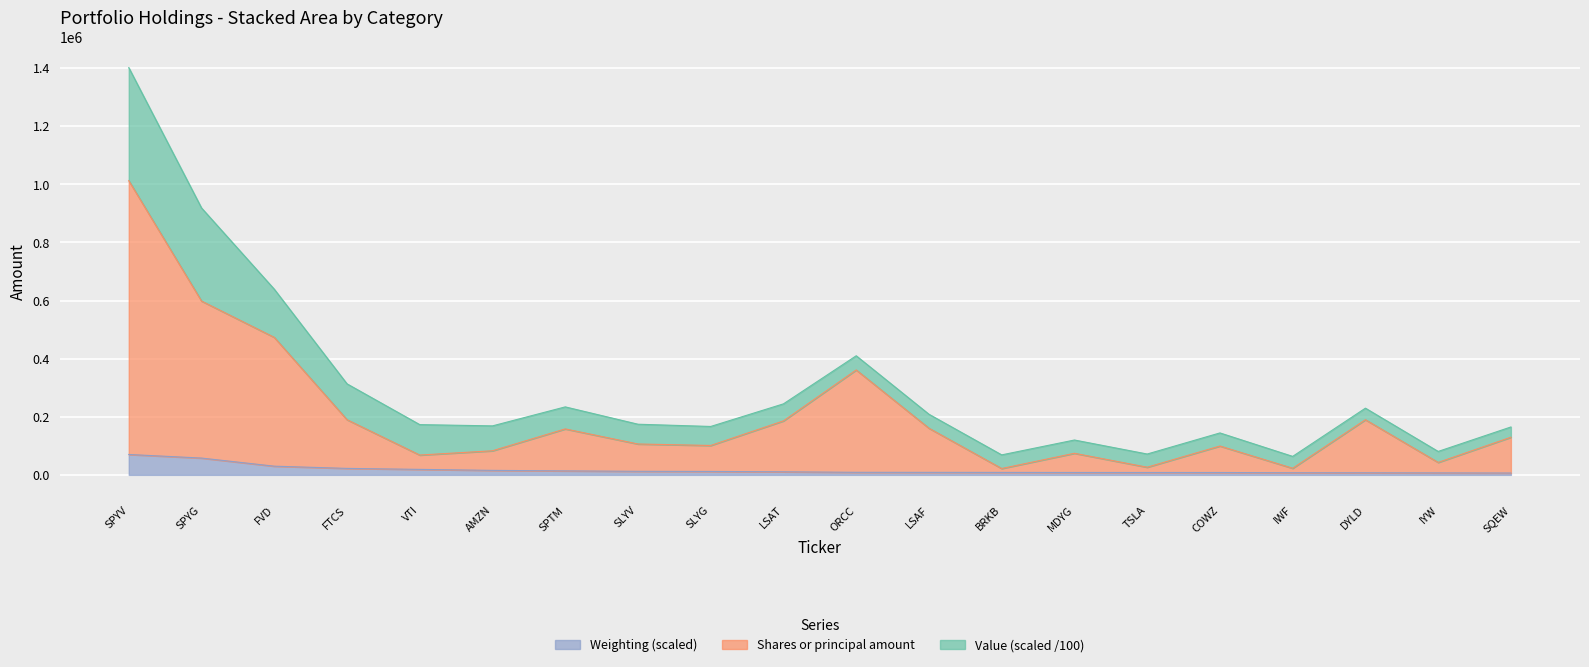

What is the total value across all series at SPYG?

918673.7